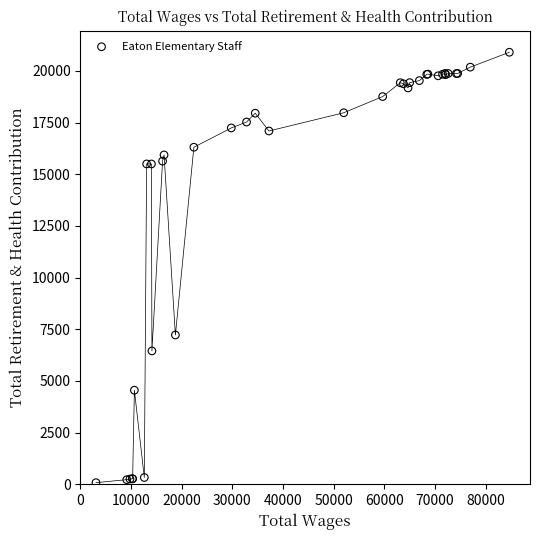

What Y value in the scatter plot is closest to 10492?

7225